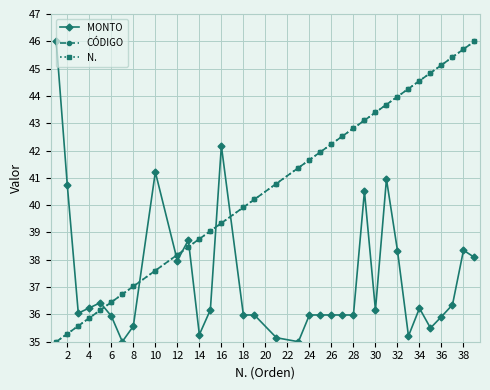

True or false: N. and CÓDIGO cross at least once.

False